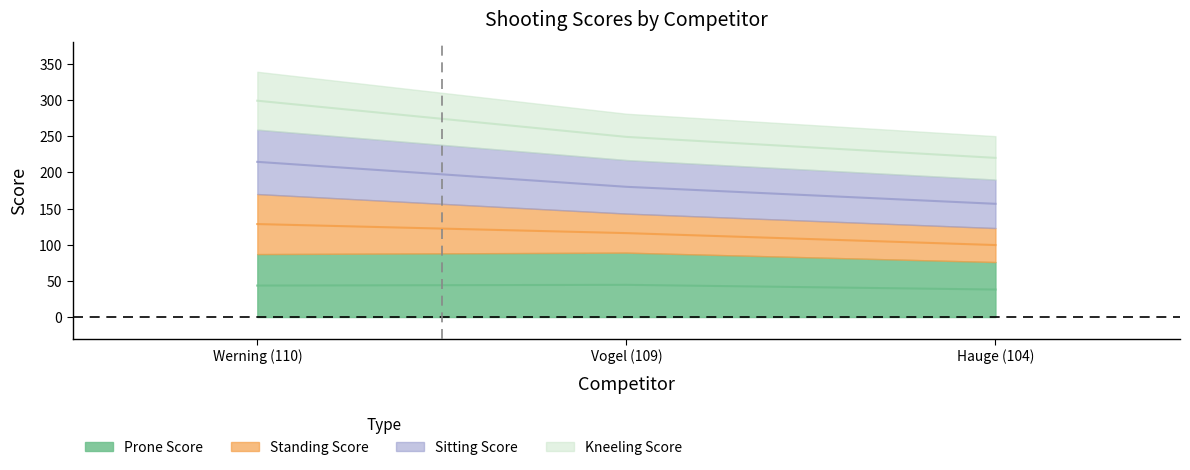

Where is Sitting Score nearest to the value 185?

Vogel (109)